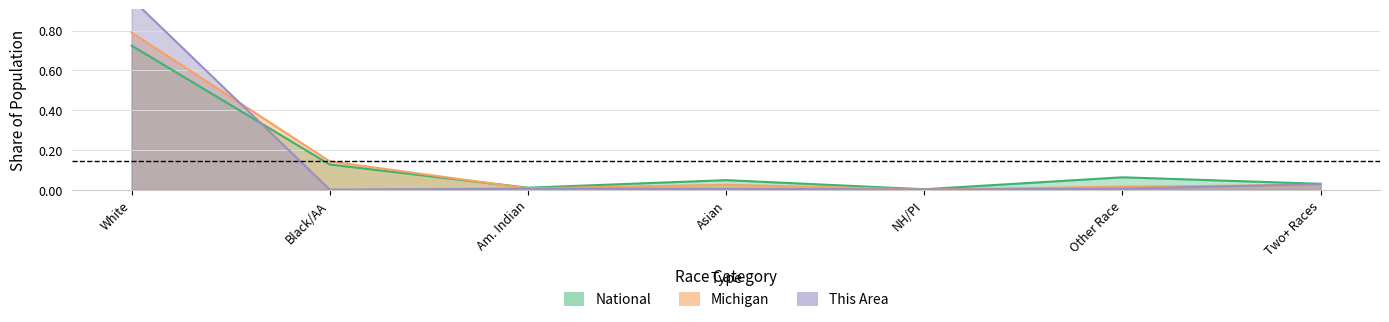

Which series has the largest range (max minus min)?

This Area